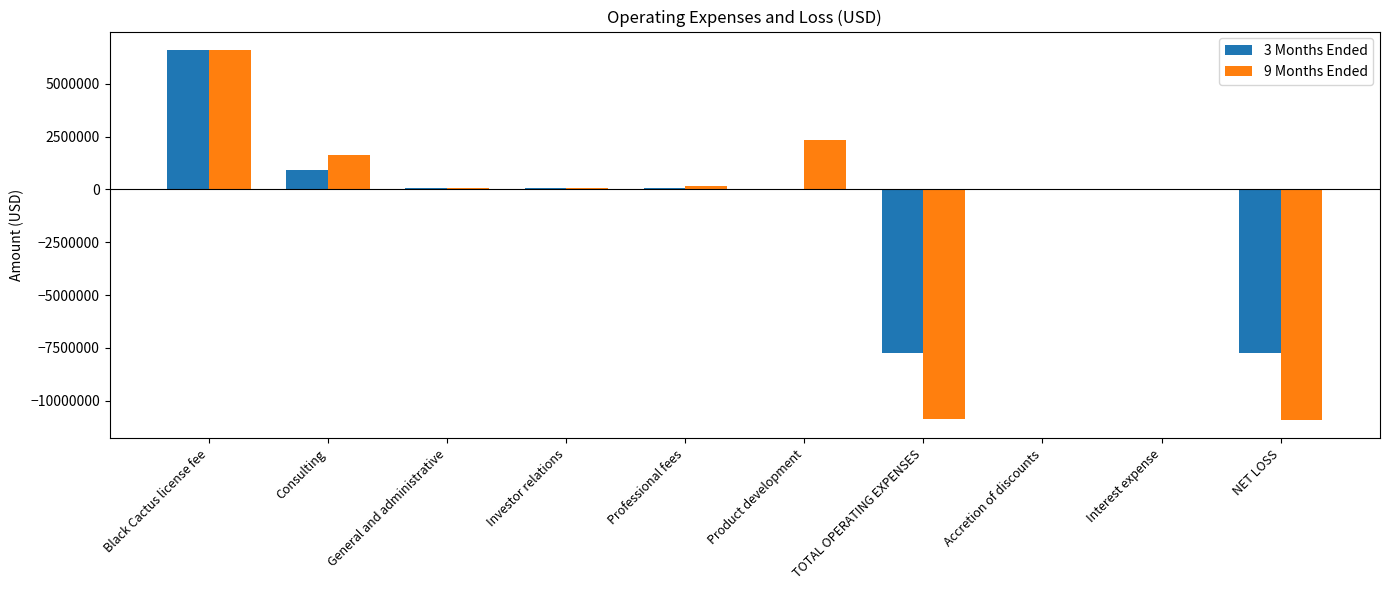

Count the number of categories in the chart.

10